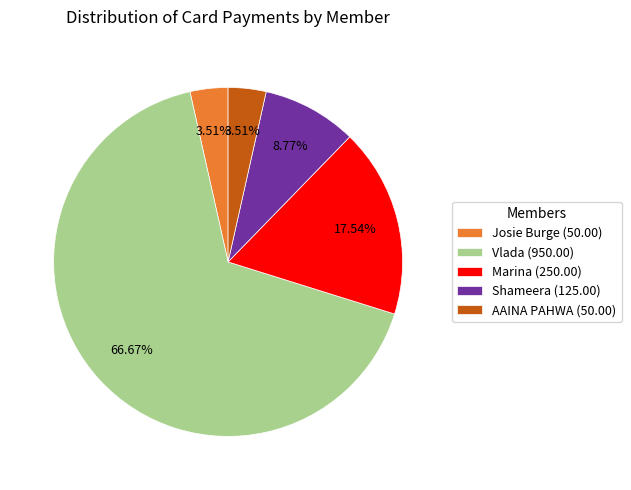

Which slice represents more than half of the pie?

Vlada (950.00)